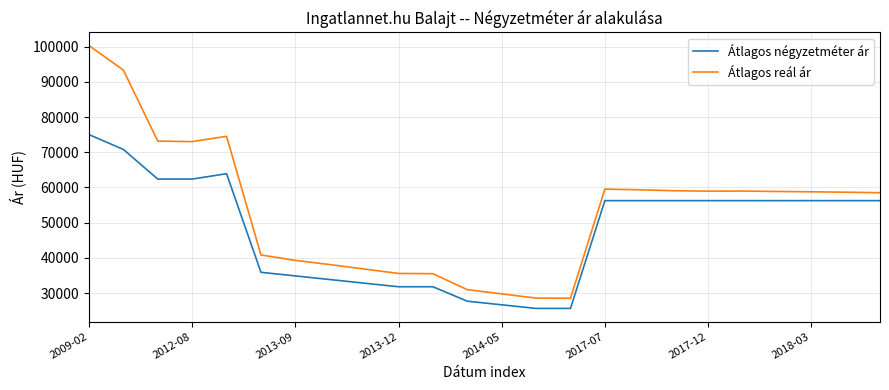

What is the smallest value displayed?

25641